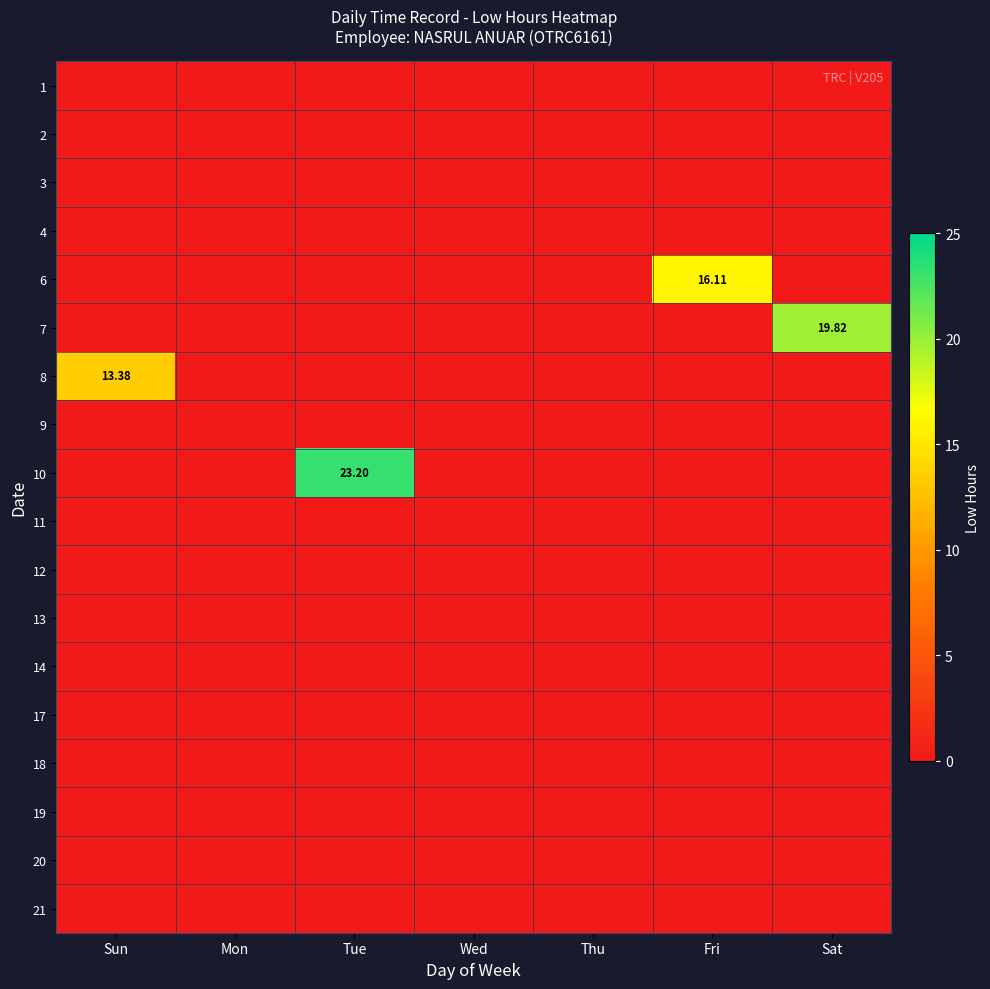

True or false: 4 has a value of 0.0 at Tue.

True